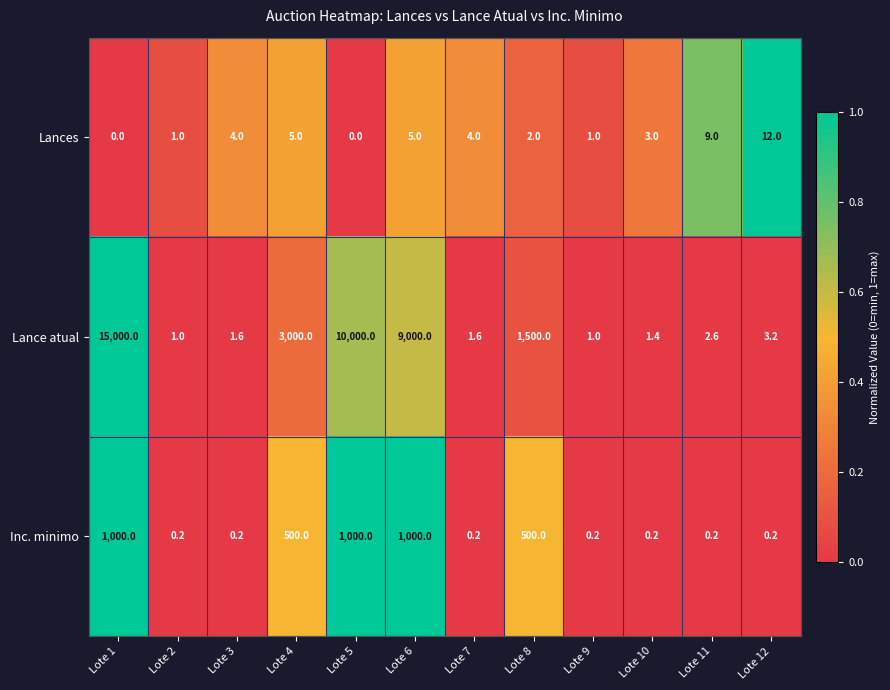

At which label does Lances reach its peak?

Lote 12